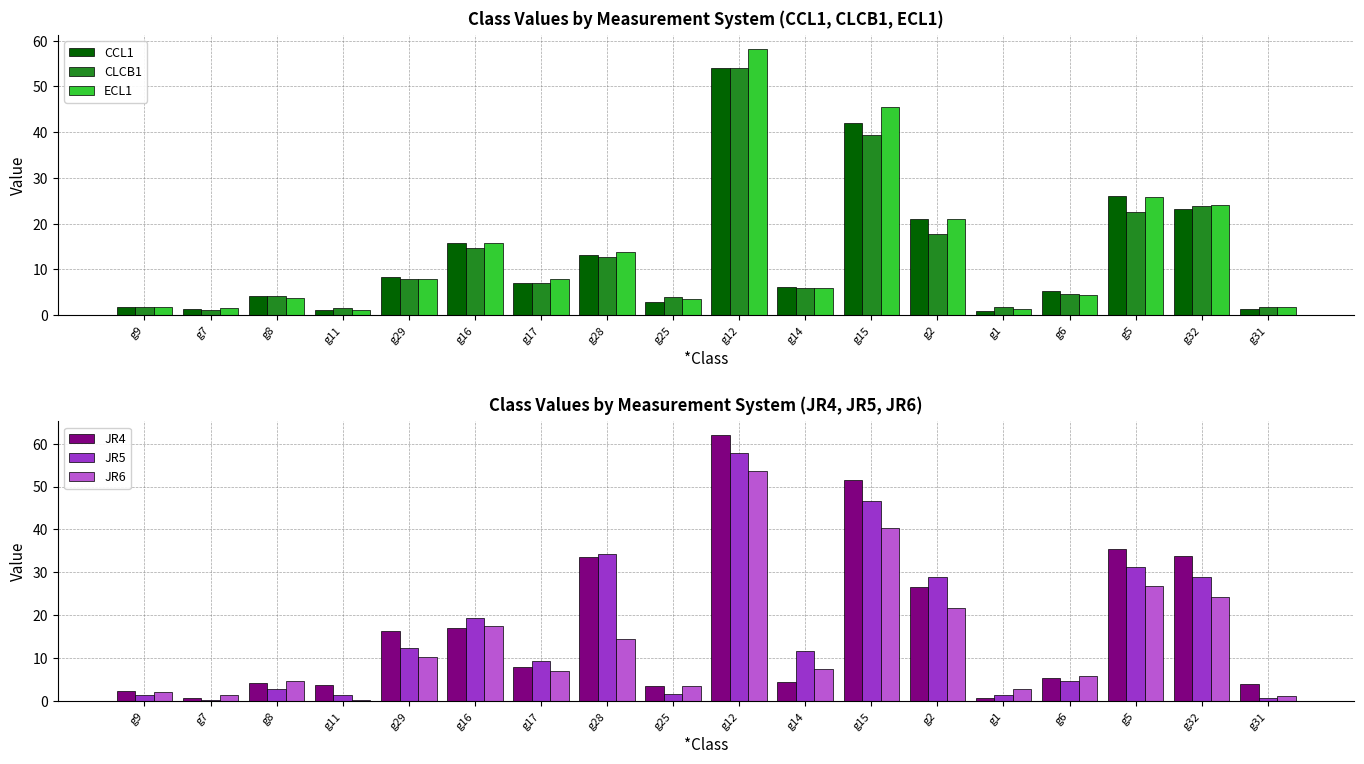

Which series changed the most between g25 and g32?

JR4